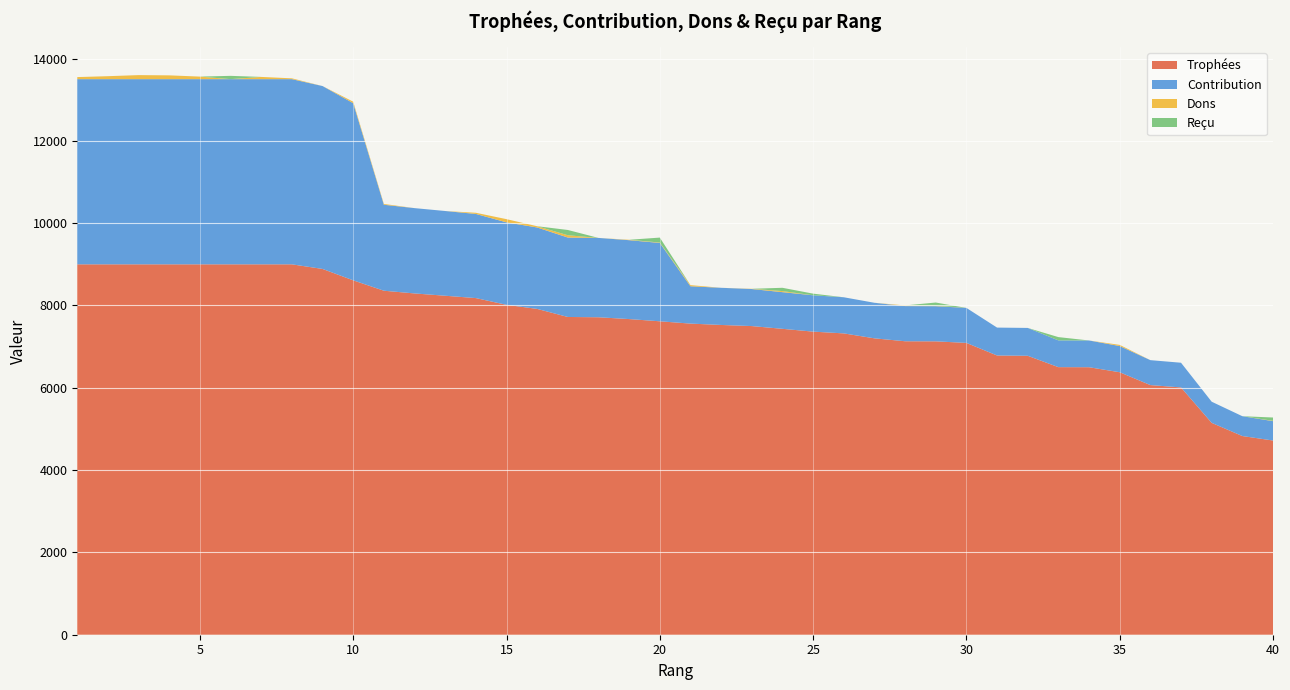

Reading right to left, list all the values displayed in this chart.

Trophées: 40=4719	39=4828	38=5148	37=6009	36=6066	35=6378	34=6500	33=6502	32=6778	31=6785	30=7091	29=7129	28=7131	27=7202	26=7322	25=7365	24=7433	23=7500	22=7527	21=7560	20=7616	19=7670	18=7714	17=7721	16=7917	15=8016	14=8180	13=8237	12=8293	11=8359	10=8611	9=8888	8=9000	7=9000	6=9000	5=9000	4=9000	3=9000	2=9000	1=9000
Contribution: 40=471	39=482	38=514	37=600	36=606	35=637	34=650	33=650	32=677	31=678	30=850	29=855	28=855	27=864	26=878	25=883	24=891	23=900	22=903	21=907	20=1904	19=1917	18=1928	17=1930	16=1979	15=2004	14=2045	13=2059	12=2073	11=2089	10=4305	9=4444	8=4500	7=4500	6=4500	5=4500	4=4500	3=4500	2=4500	1=4500
Dons: 40=8	39=0	38=0	37=0	36=0	35=28	34=0	33=0	32=0	31=0	30=0	29=8	28=16	27=0	26=0	25=0	24=26	23=6	22=0	21=28	20=10	19=10	18=0	17=56	16=30	15=78	14=28	13=0	12=0	11=20	10=36	9=0	8=20	7=54	6=0	5=62	4=92	3=98	2=72	1=50
Reçu: 40=80	39=0	38=0	37=0	36=0	35=0	34=0	33=80	32=0	31=0	30=0	29=80	28=0	27=0	26=0	25=40	24=80	23=0	22=0	21=0	20=120	19=0	18=0	17=128	16=0	15=0	14=0	13=0	12=0	11=0	10=0	9=0	8=0	7=0	6=80	5=0	4=0	3=0	2=0	1=0